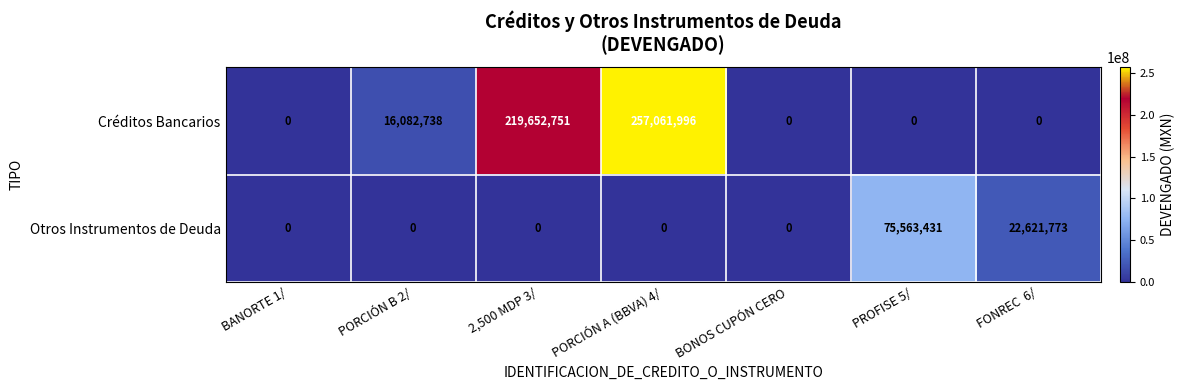

Count the Otros Instrumentos de Deuda values in the range 0 to 22621773.

6